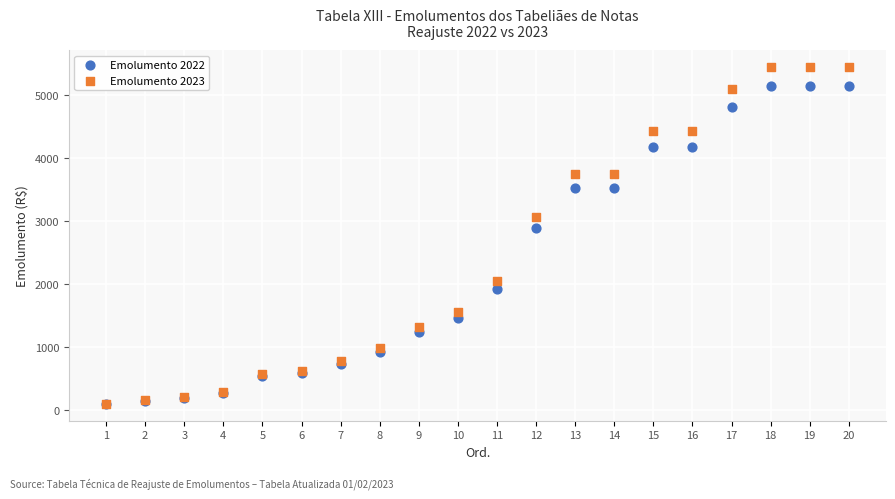

What are all the series names shown in the legend?

Emolumento 2022, Emolumento 2023